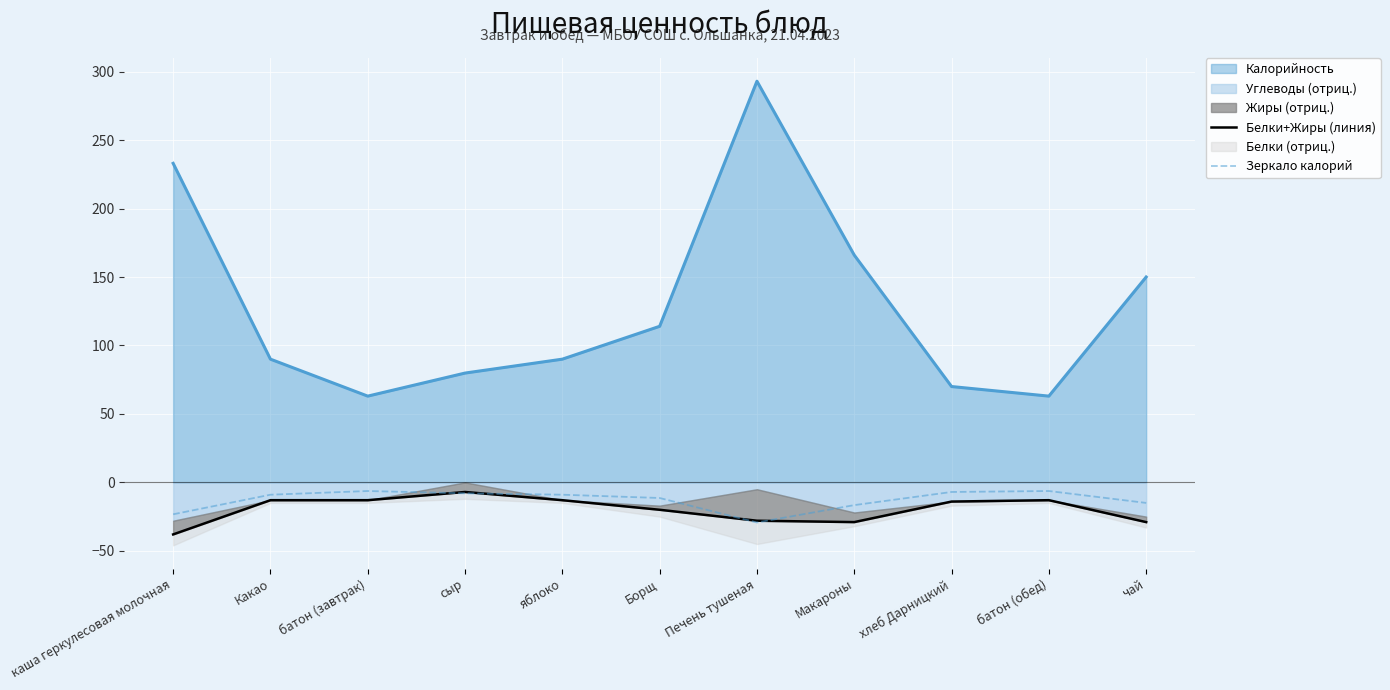

At which category does Белки+Жиры (линия) reach its first local valley?

Макароны